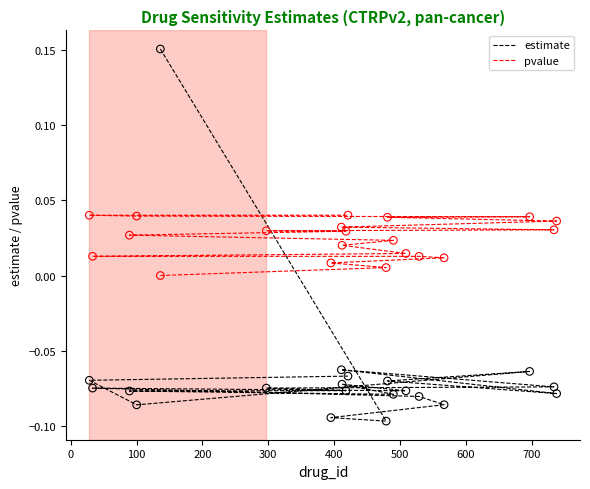

Which series contains the lowest Y value?

estimate